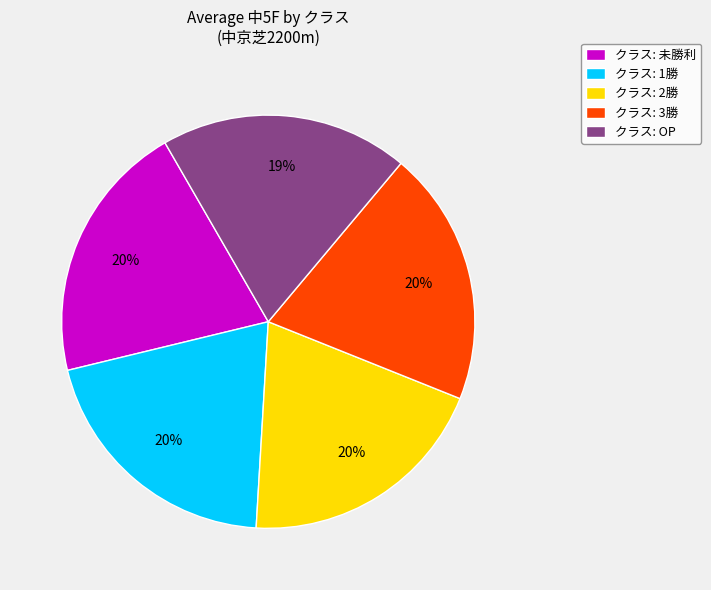

What is the ratio of the value at クラス: 未勝利 to the value at クラス: 1勝?

1.0